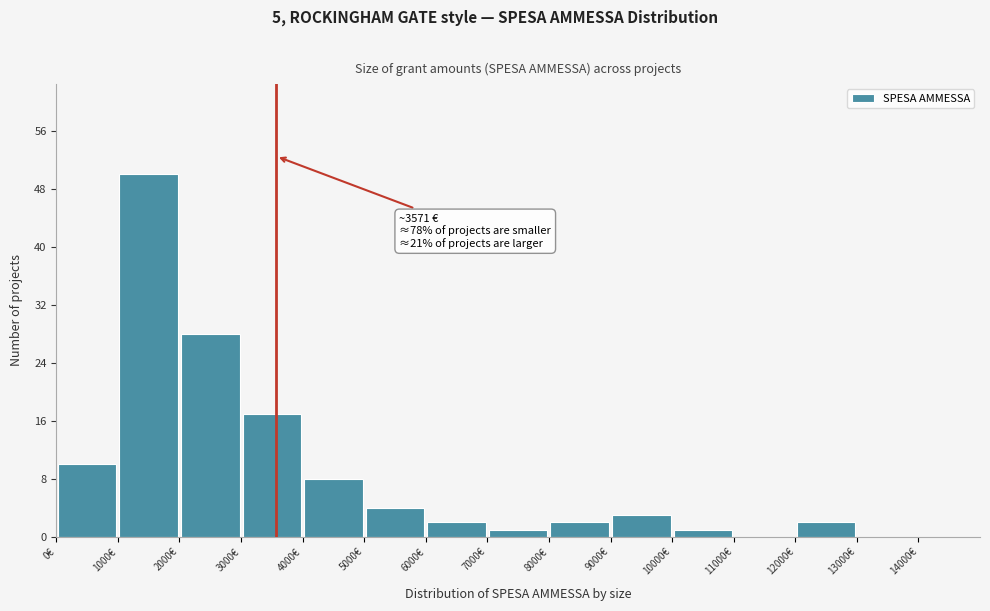

Which range on the x-axis has the tallest bar?

1000 to 2000